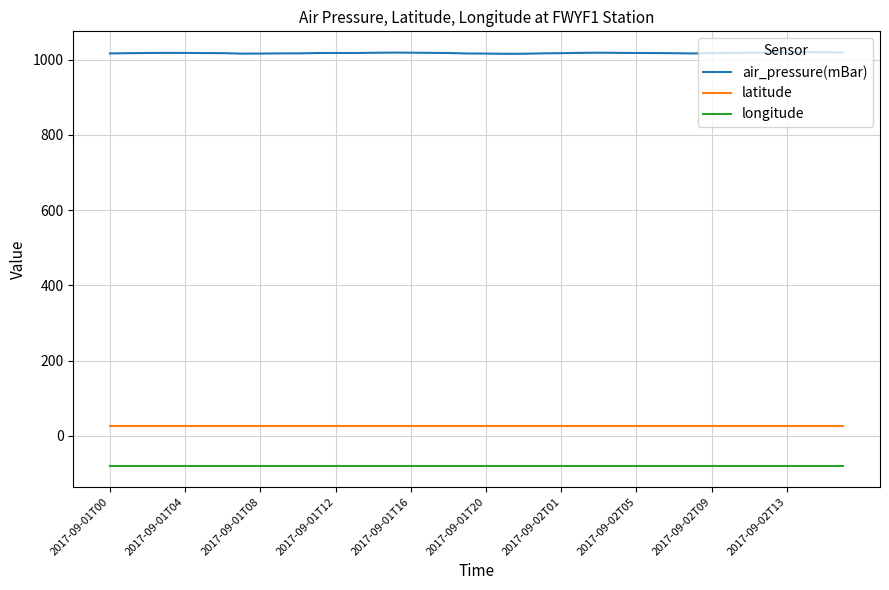

What is the maximum value for air_pressure(mBar)?

1020.2